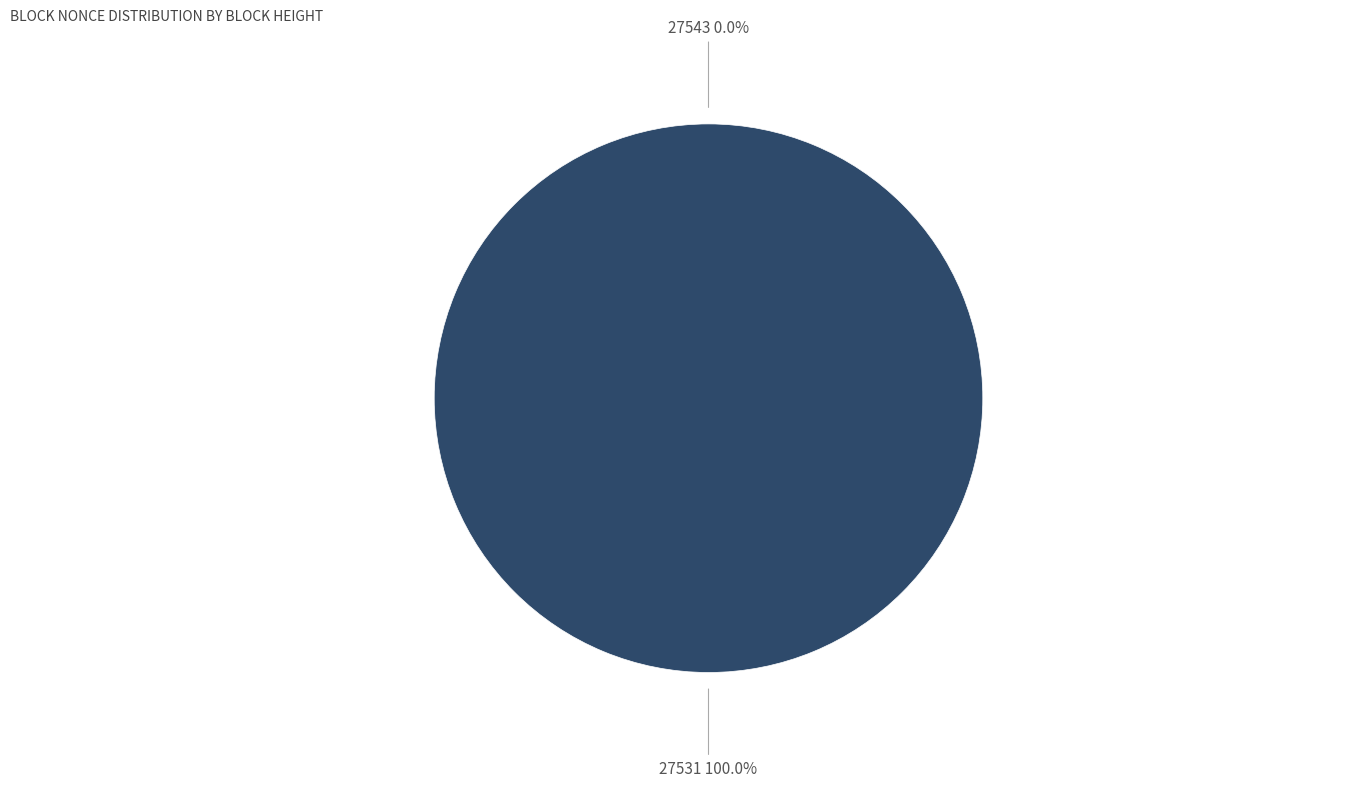

True or false: 27531 accounts for 100% of the total.

True